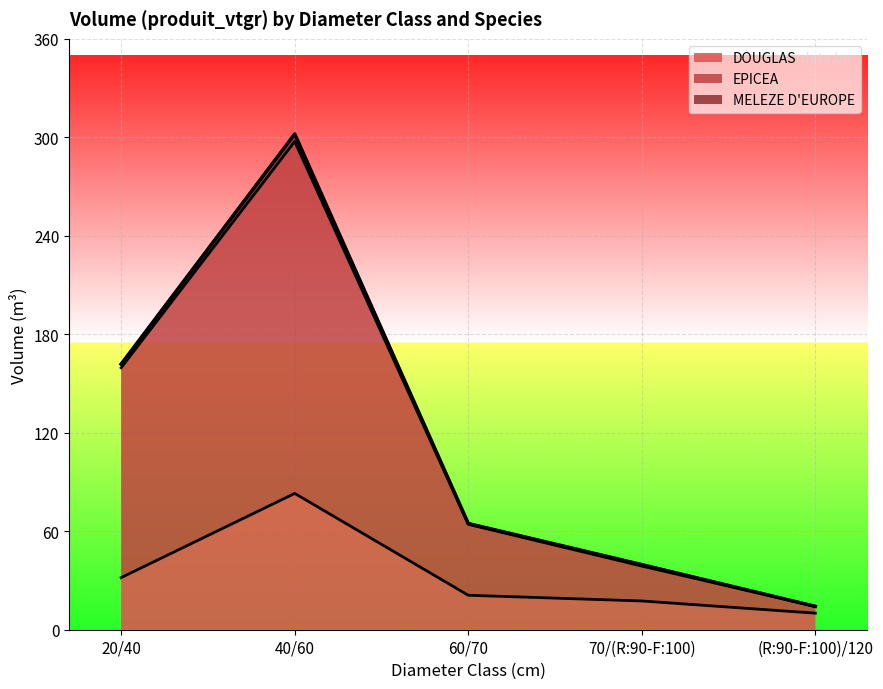

How many interior local peaks does the MELEZE D'EUROPE series have?

1